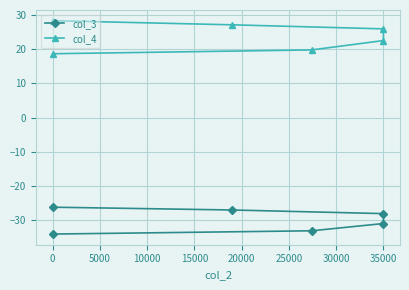

What is the difference between the col_4 values at 15000 and 0?

7.3